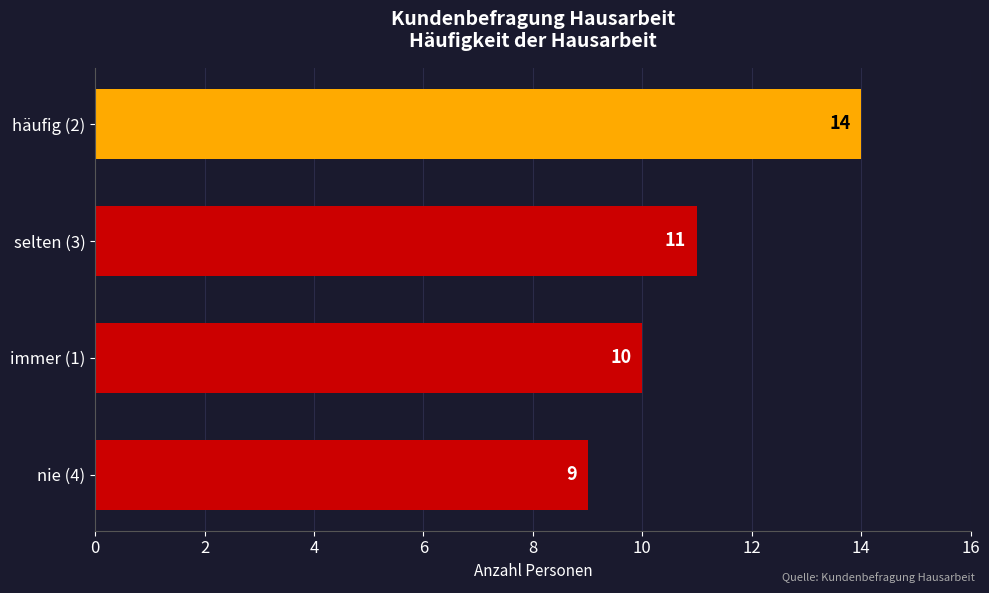

Which label corresponds to the largest value in the chart?

häufig (2)